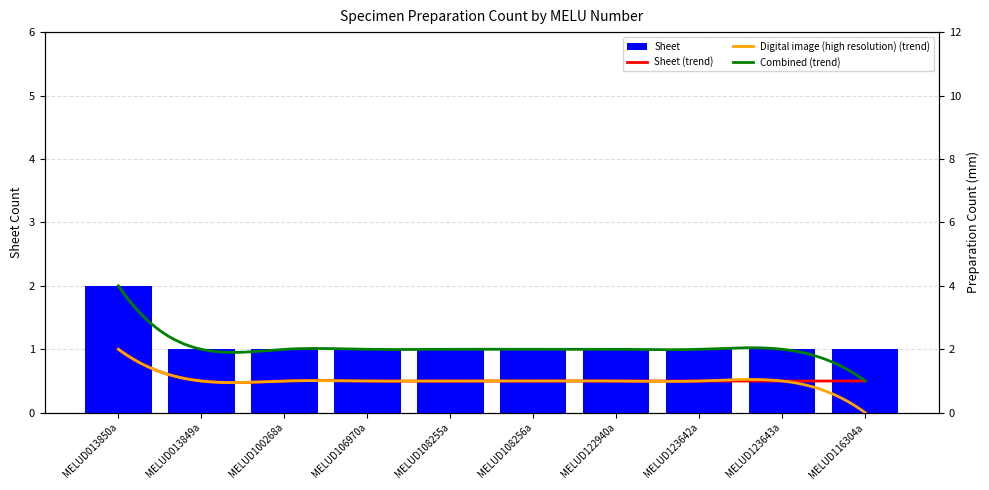

List the labels in order of value, smallest first.

MELUD013849a, MELUD100268a, MELUD106970a, MELUD108255a, MELUD108256a, MELUD122940a, MELUD123642a, MELUD123643a, MELUD116304a, MELUD013850a